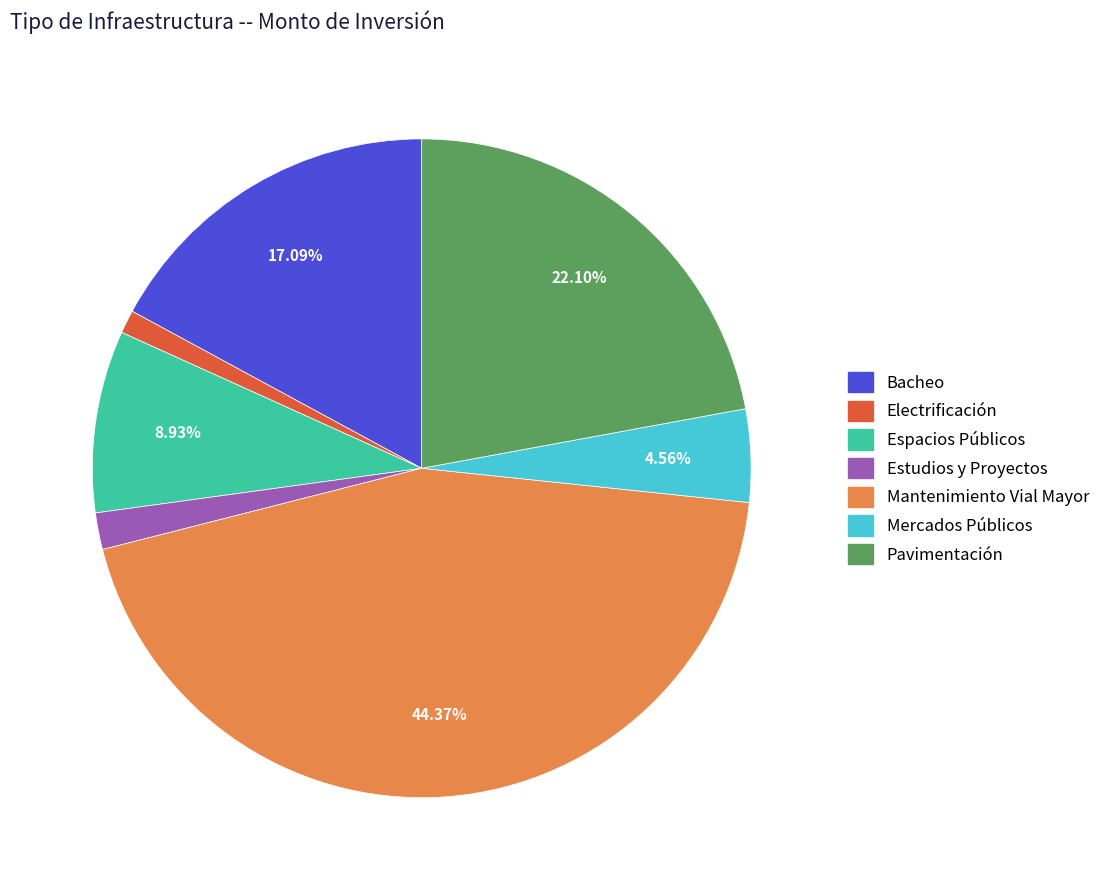

What percentage is the Pavimentación slice, to the nearest percent?

22%